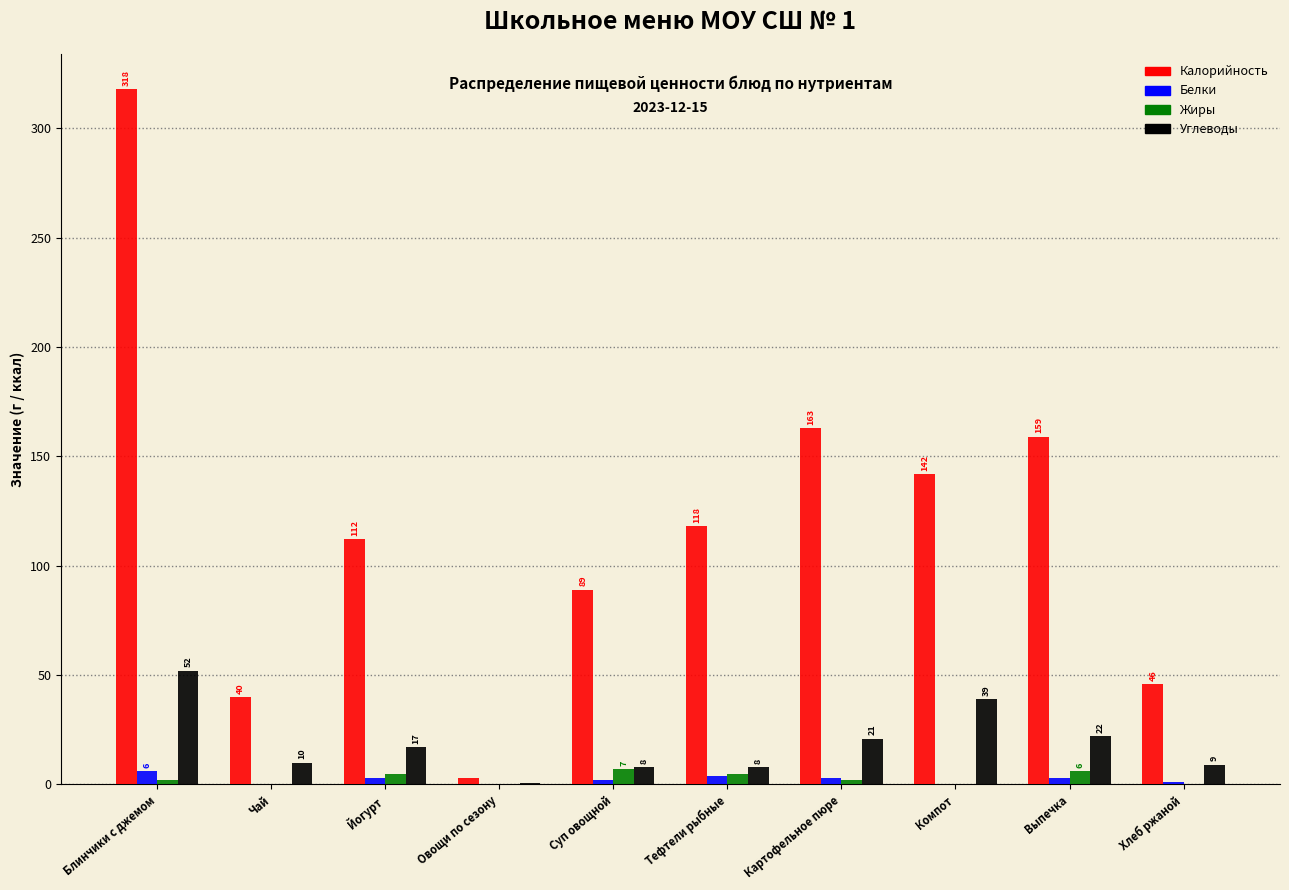

Between Суп овощной and Тефтели рыбные, which series saw the biggest shift?

Калорийность